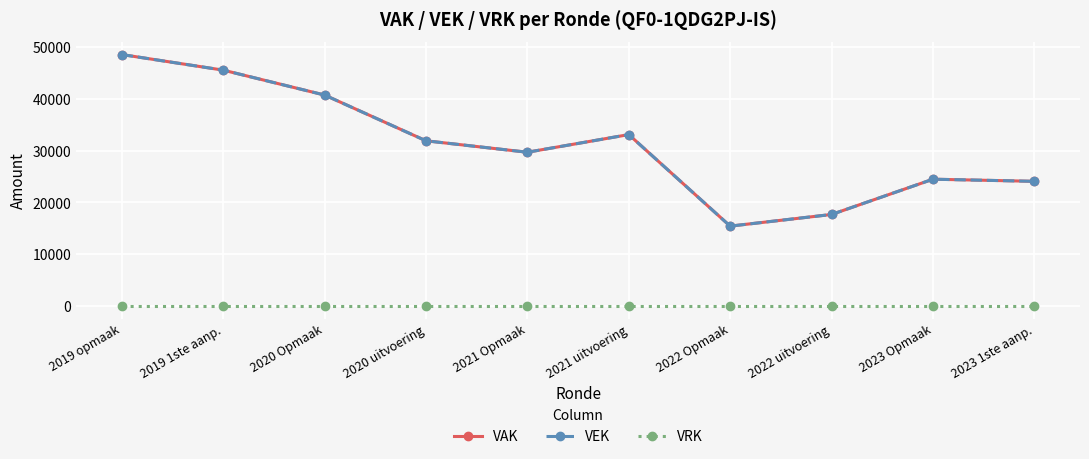

What is the approximate value of VEK at 2023 Opmaak, to the nearest 50?

24500